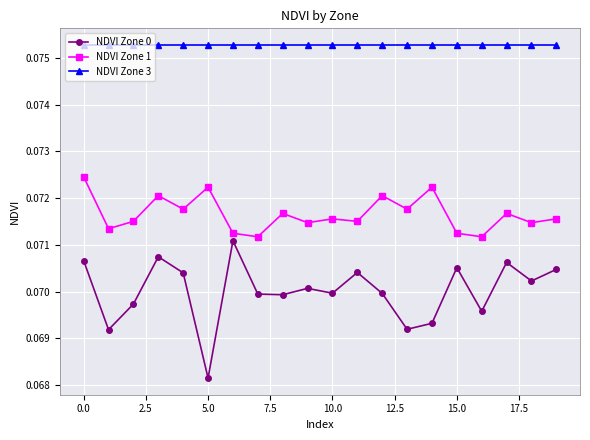

True or false: NDVI Zone 3 and NDVI Zone 0 intersect in this chart.

False